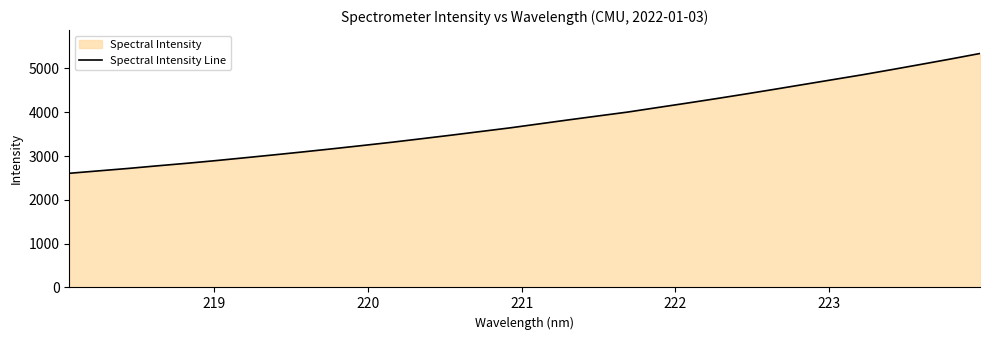

What is the smallest value displayed?

2606.8